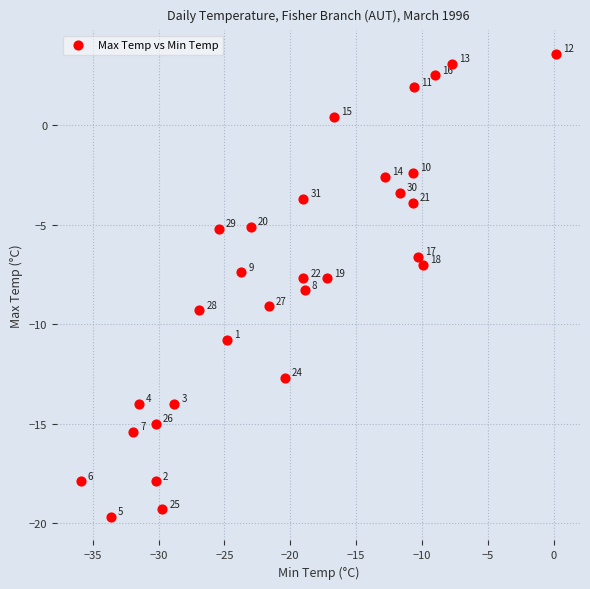

What is the range of Y values (max minus min)?

23.3